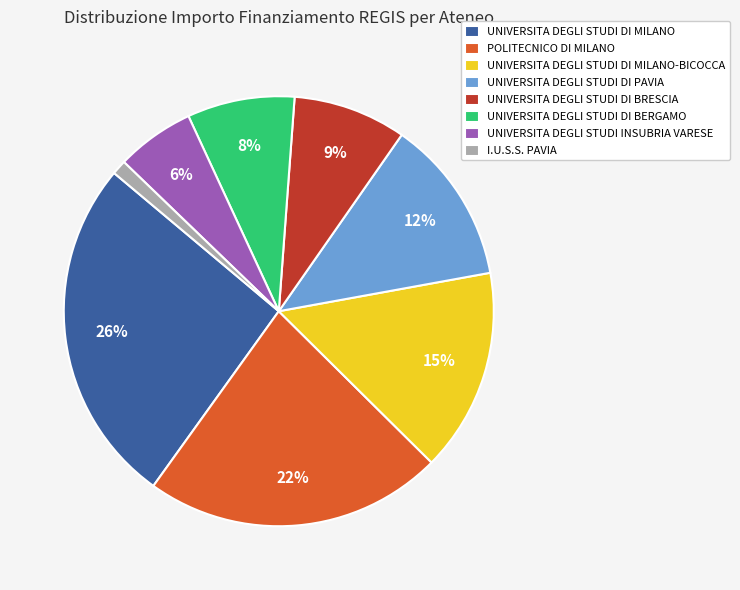

Between UNIVERSITA DEGLI STUDI DI MILANO-BICOCCA and UNIVERSITA DEGLI STUDI DI PAVIA, which is larger?

UNIVERSITA DEGLI STUDI DI MILANO-BICOCCA